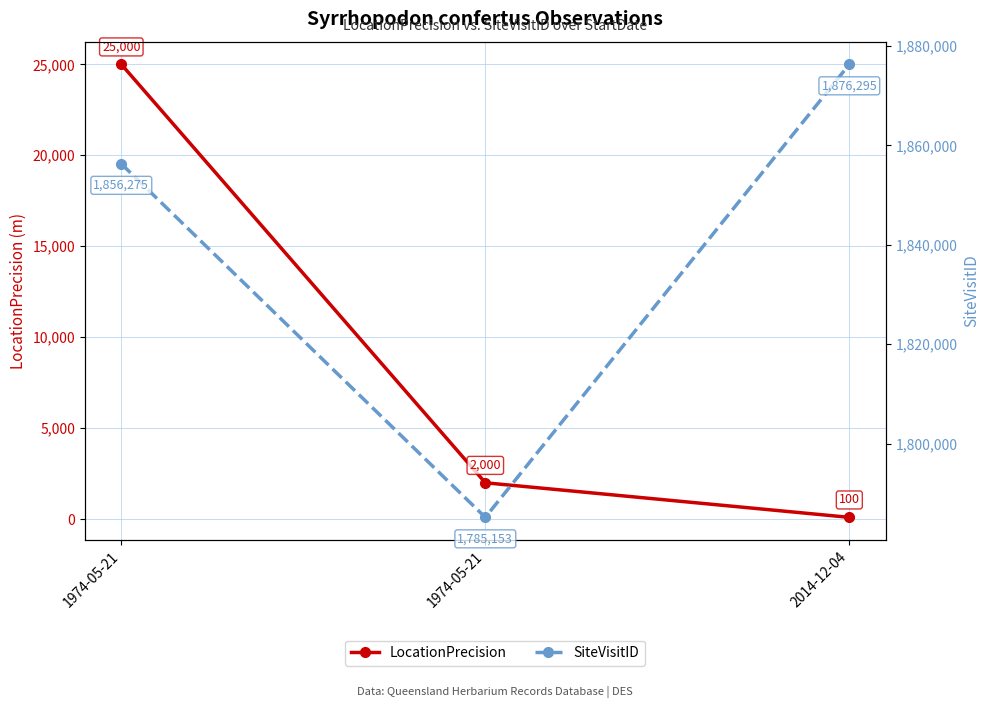

At which category is the sum across all series the highest?

1974-05-21